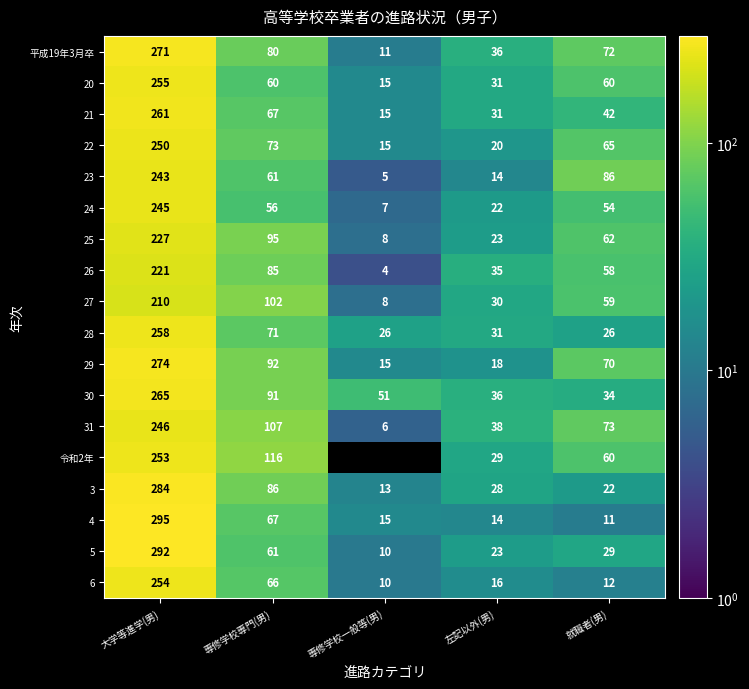

List the labels in order of 23 value, smallest first.

専修学校一般等(男), 左記以外(男), 専修学校専門(男), 就職者(男), 大学等進学(男)